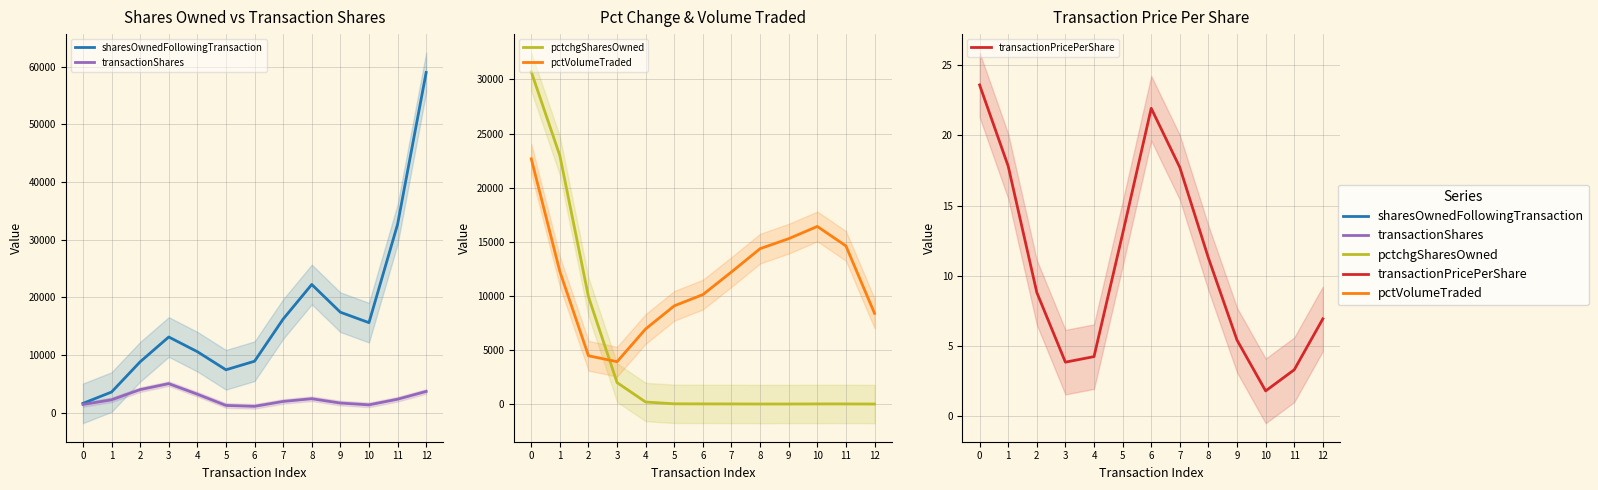

How many values in the transactionShares series are below 2225?

6